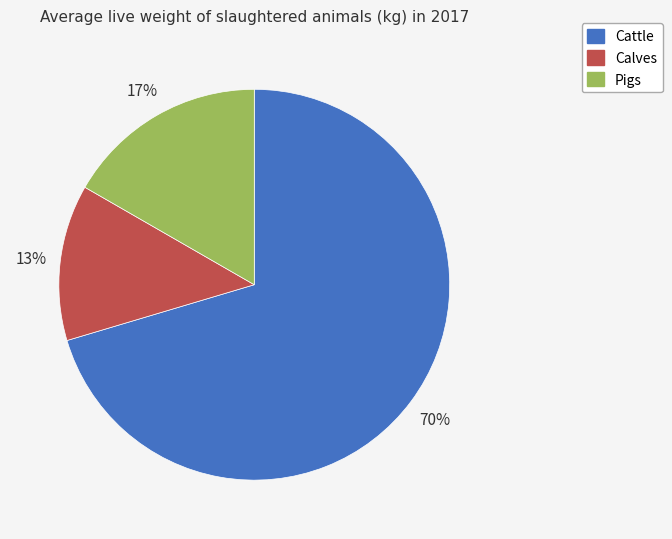

To the nearest percent, what is the combined percentage of Pigs and Calves?

30%